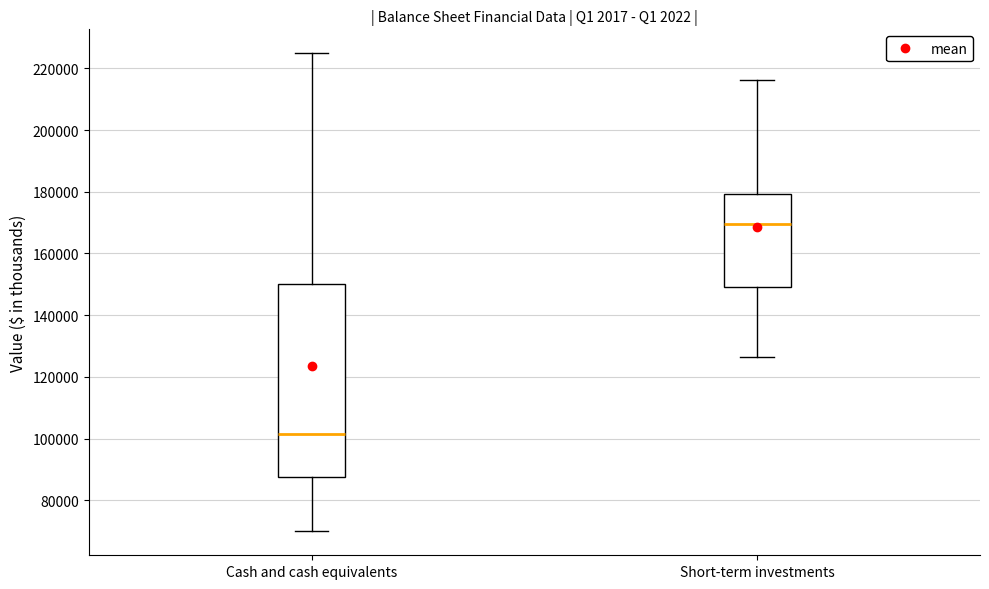

Reading left to right, read every box against the y-axis: the position of its median line, the range the box covers, and the ends of its whiskers. The values are not printed on the chart, so give them approximately, as read against the axis.

Cash and cash equivalents: median 102000, box 88000 to 150000, whiskers 70000 to 224000
Short-term investments: median 170000, box 150000 to 180000, whiskers 126000 to 216000